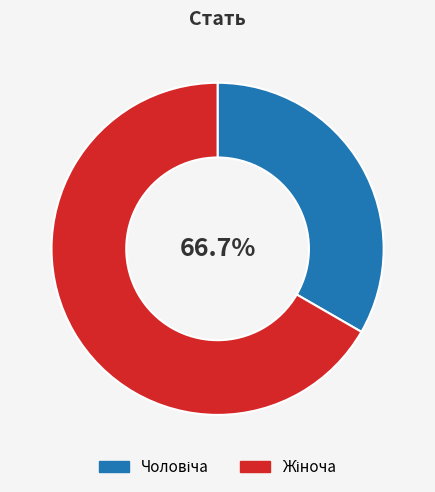

Which category has the smallest portion of the pie?

Чоловіча